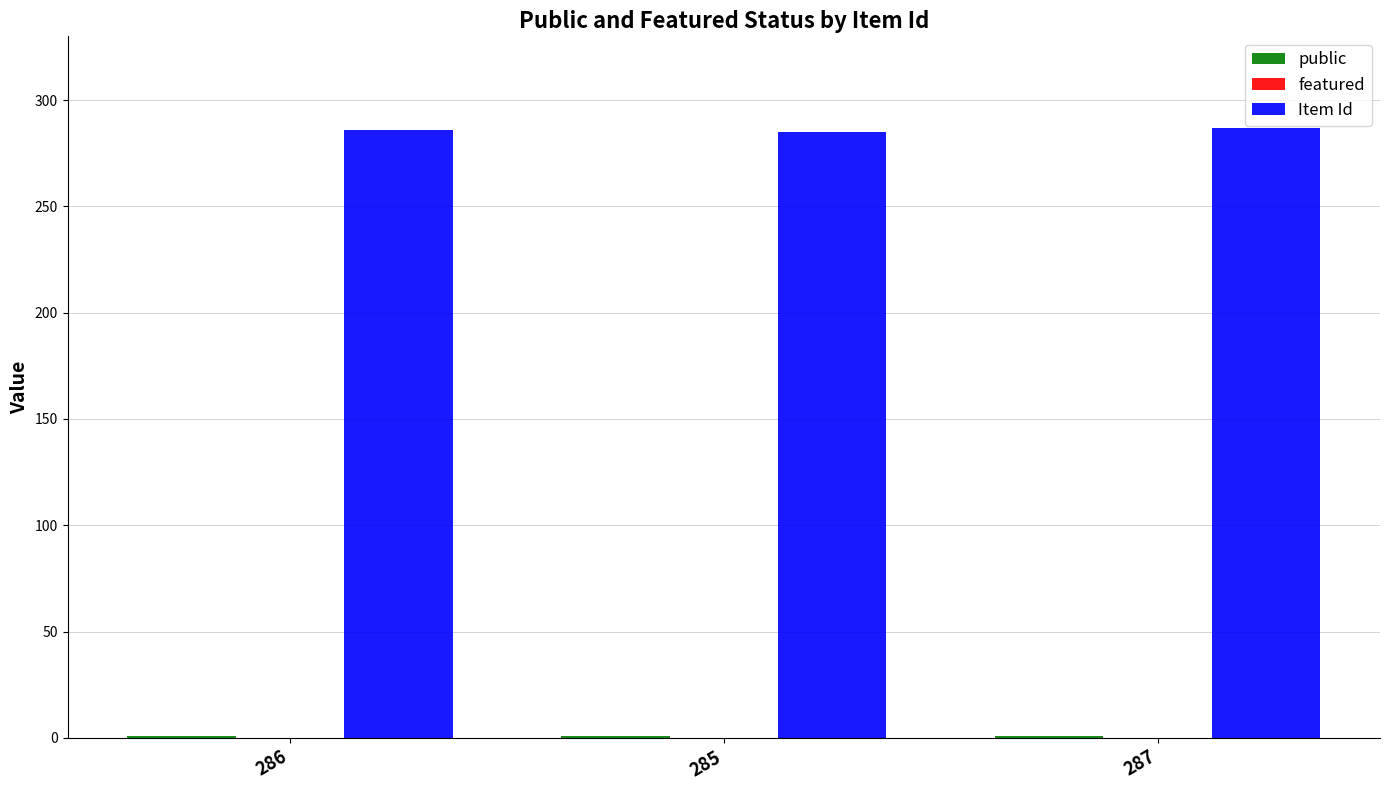

Which series has the largest total across all categories?

Item Id